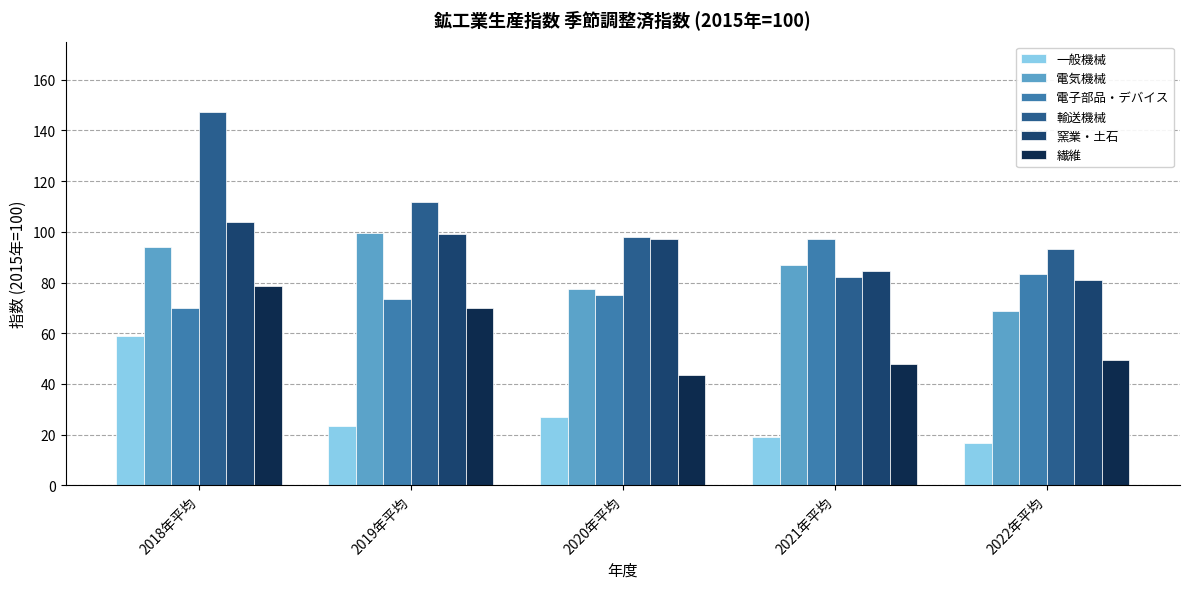

The 一般機械 series shows 33.3 at 2019年平均. True or false?

False